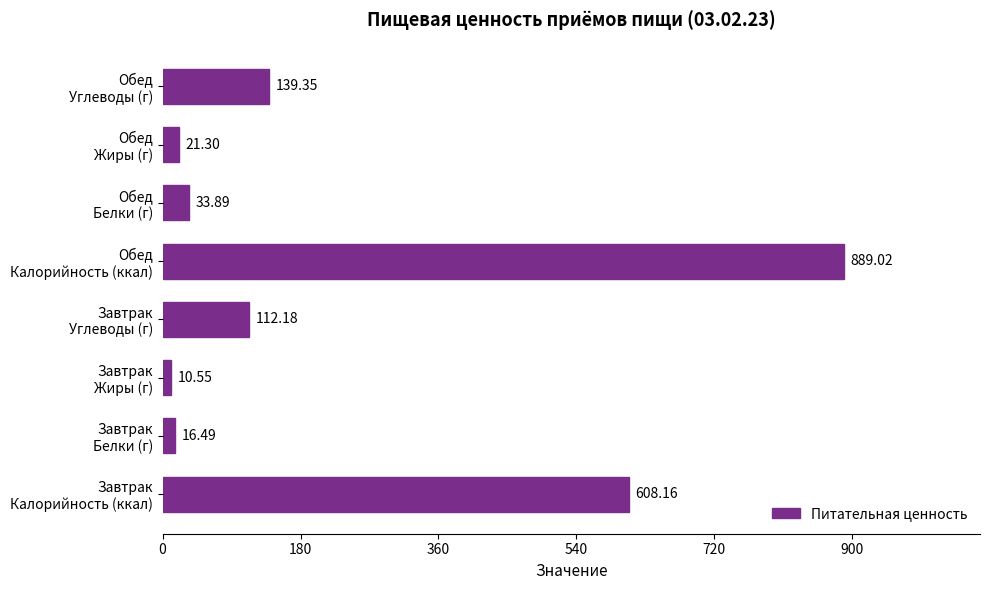

Which category has the lowest value across all series?

Завтрак
Жиры (г)